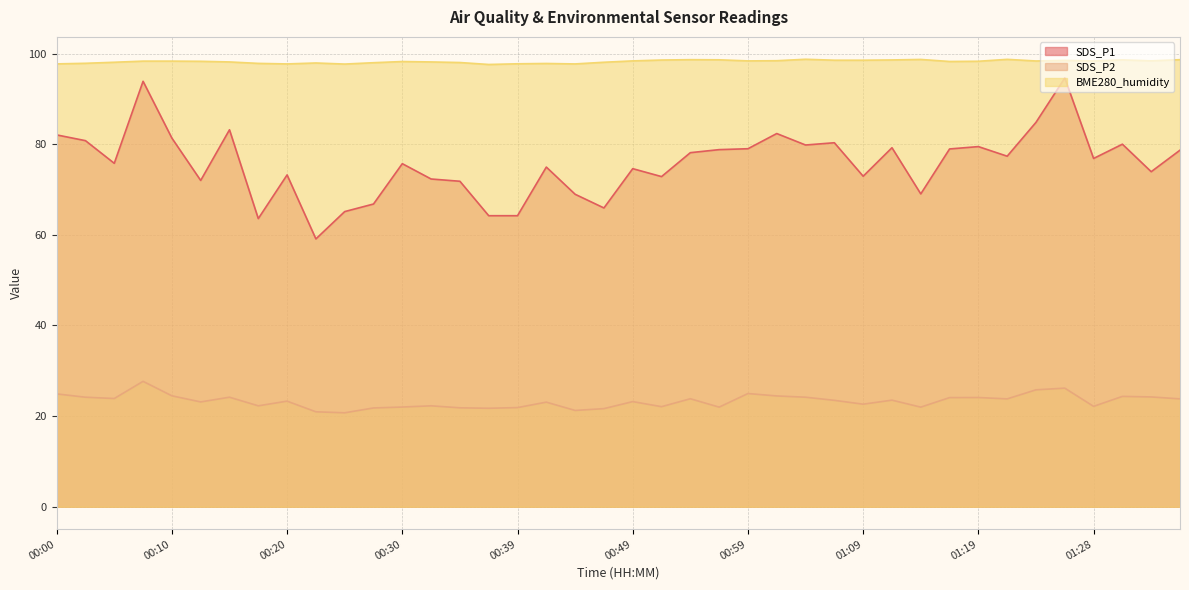

Which series has the largest total across all categories?

BME280_humidity